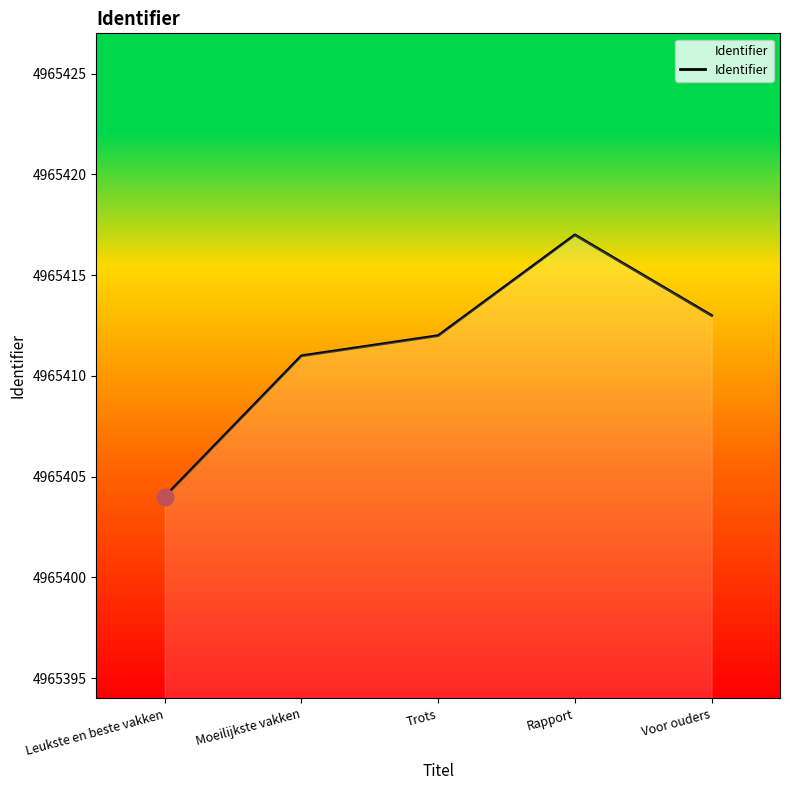

Which has a higher value, Rapport or Trots?

Rapport